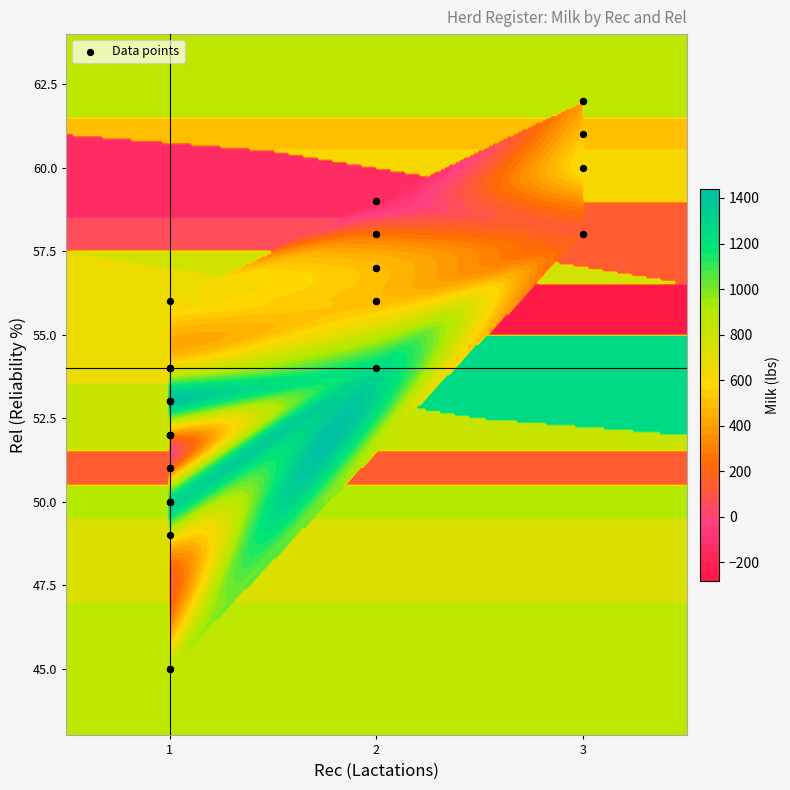

Is it true that the value at 1 is 52?

True